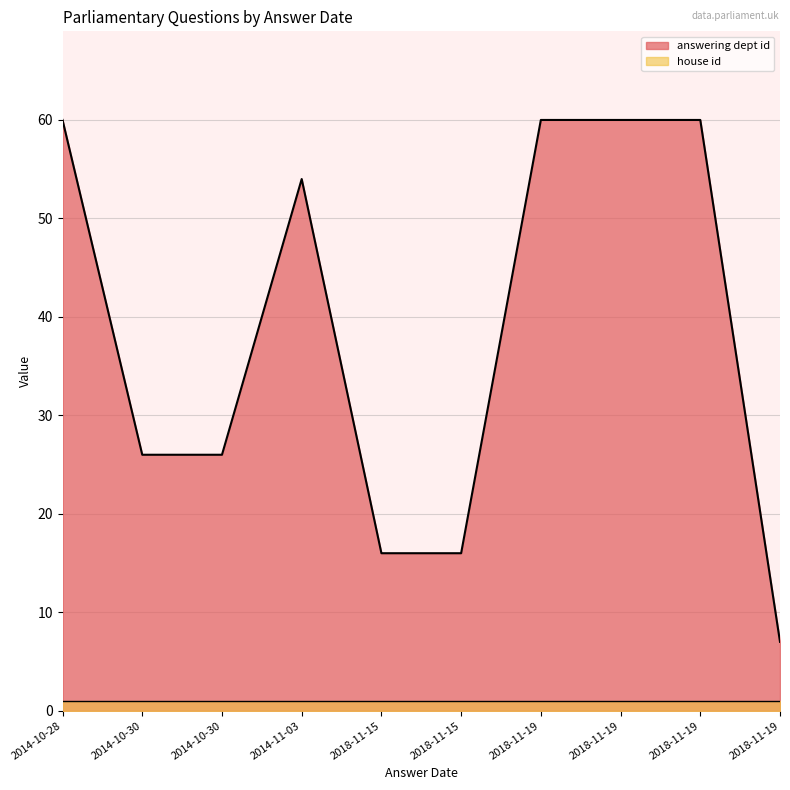

The answering dept id series shows 16 at 2018-11-15. True or false?

True